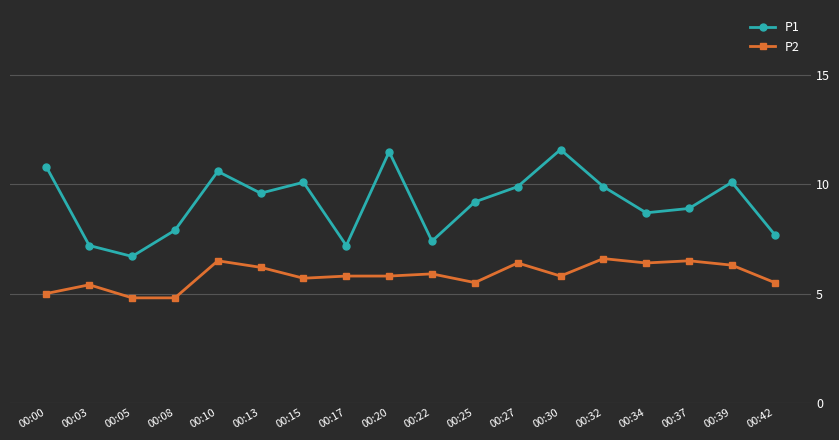

At which label is P2 closest to 5?

00:00